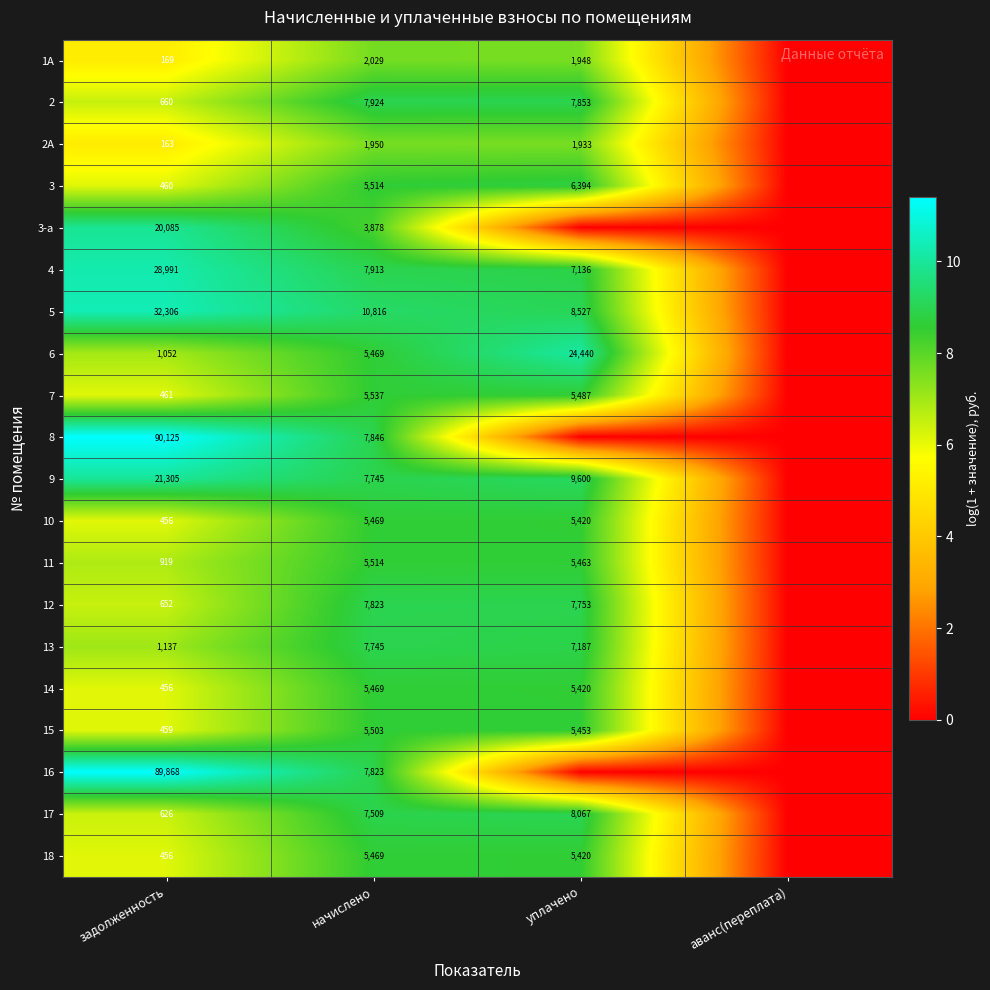

True or false: 7 has a value of 3593 at уплачено.

False